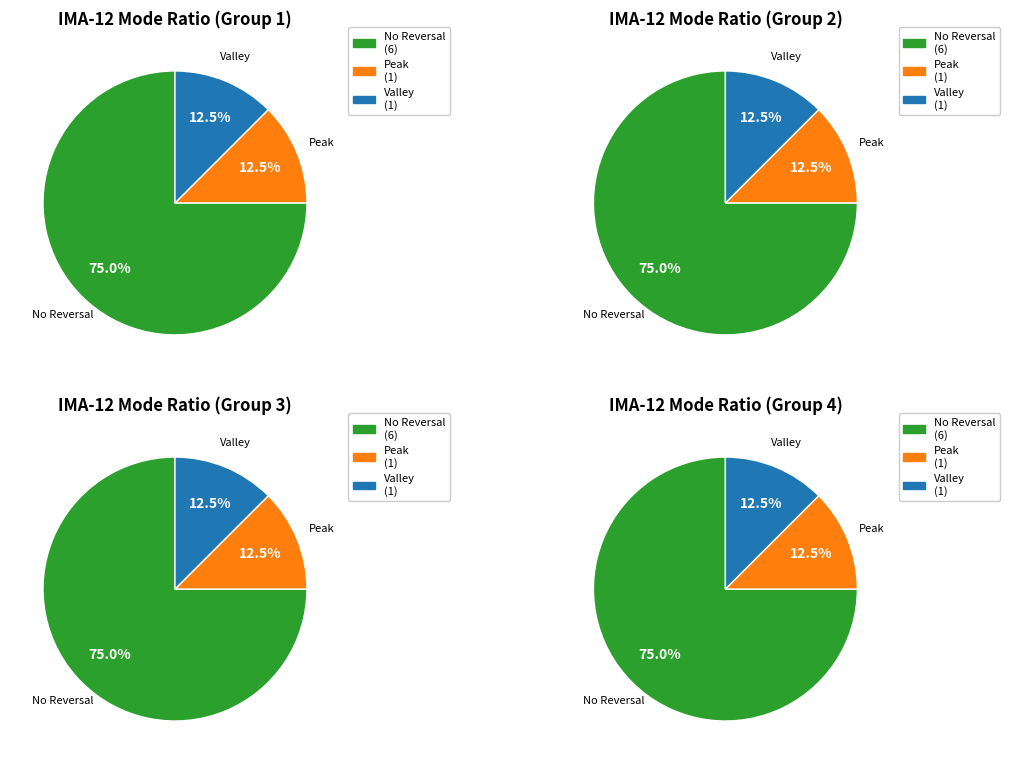

Is there a majority slice in this chart?

Yes